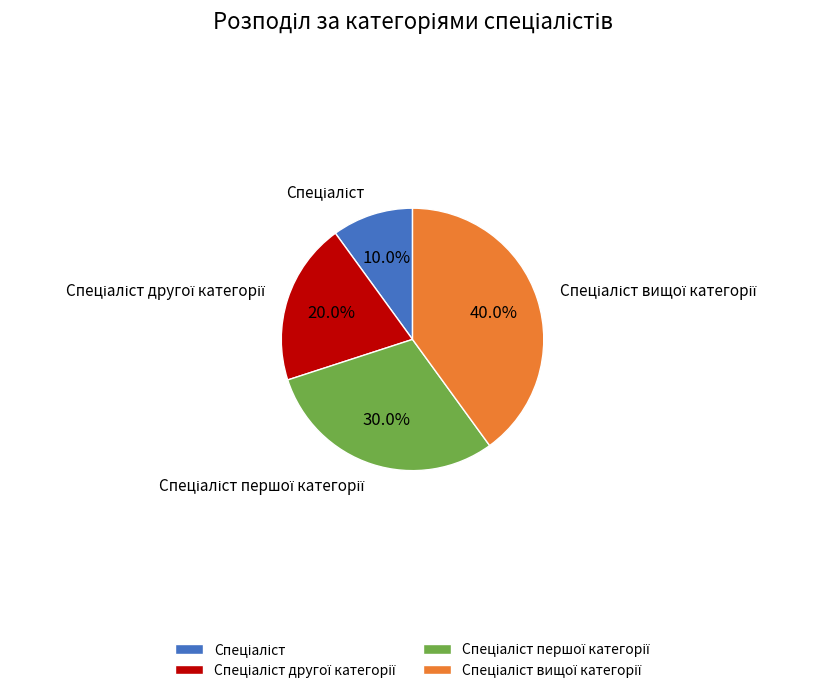

Does any single category account for the majority?

No